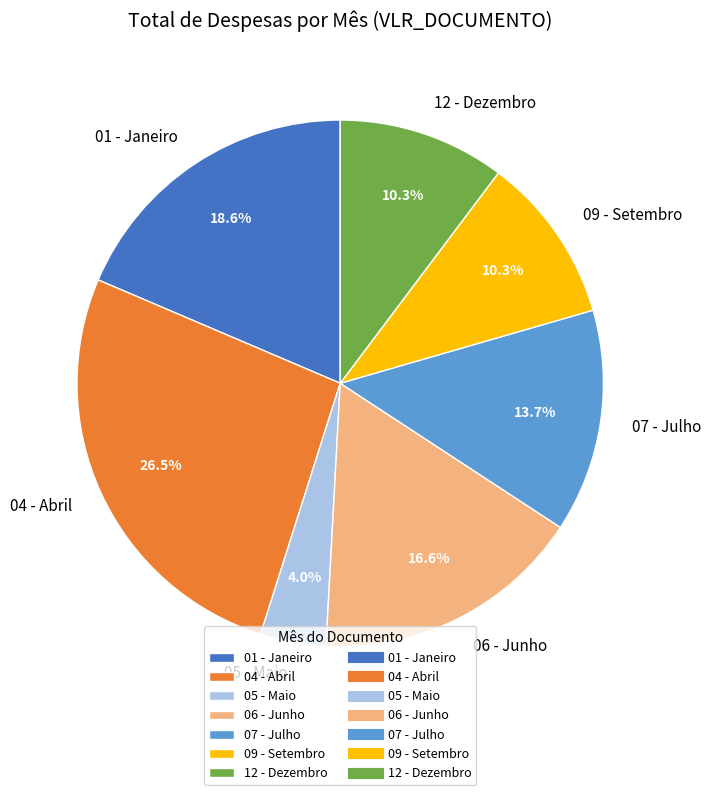

Which has a higher value, 05 - Maio or 04 - Abril?

04 - Abril